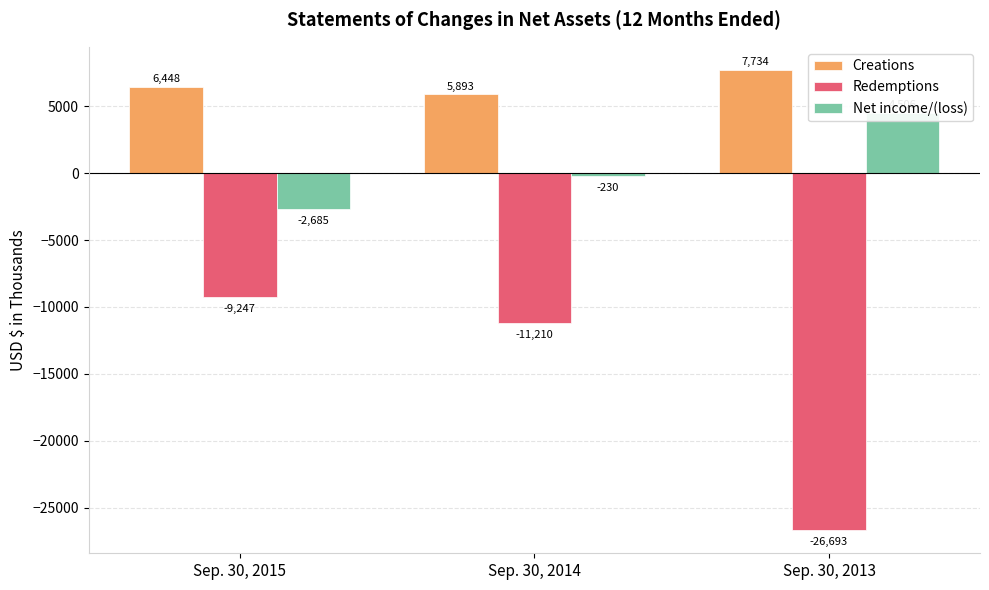

What value does the Creations series have at Sep. 30, 2014?

5893.1